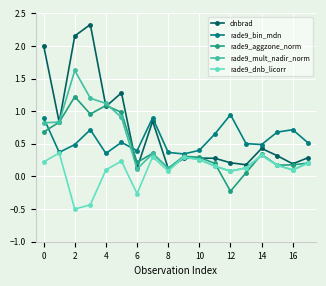

List the series in order of their peak value, lowest first.

rade9_dnb_licorr, rade9_bin_mdn, rade9_aggzone_norm, rade9_mult_nadir_norm, dnbrad